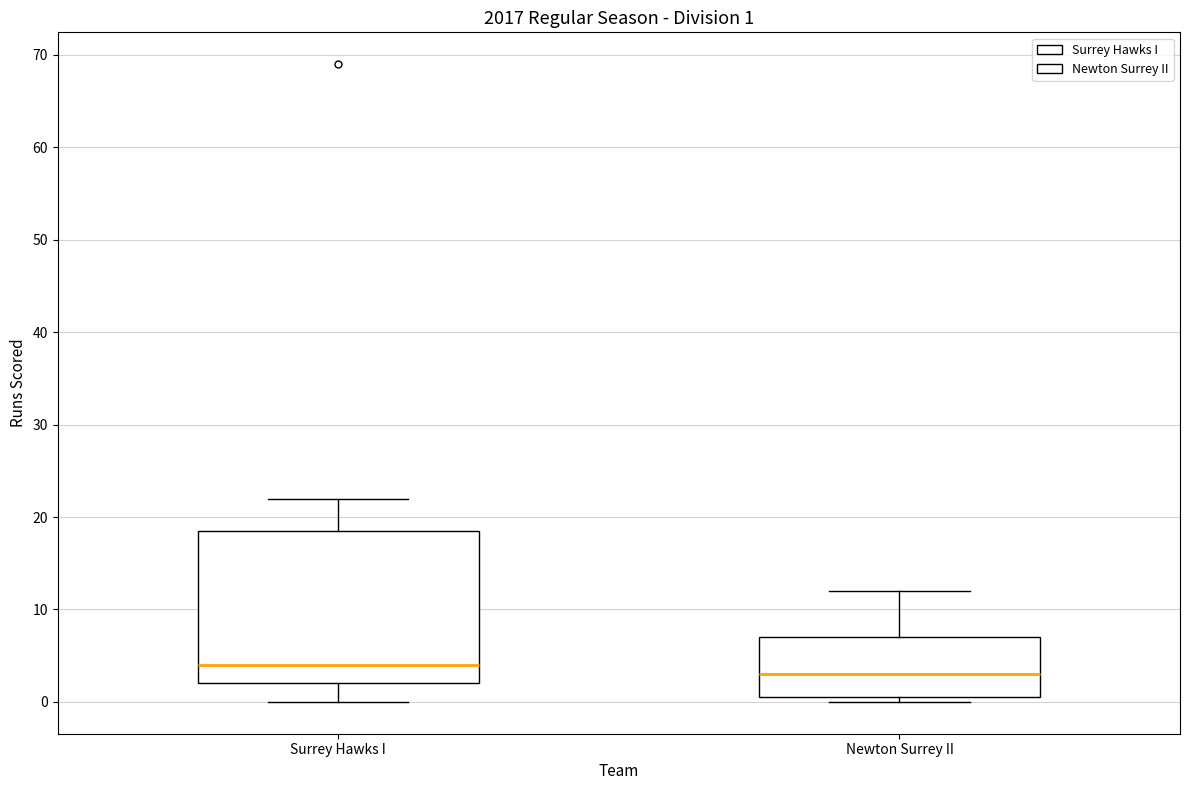

Which box has the highest median line?

Surrey Hawks I